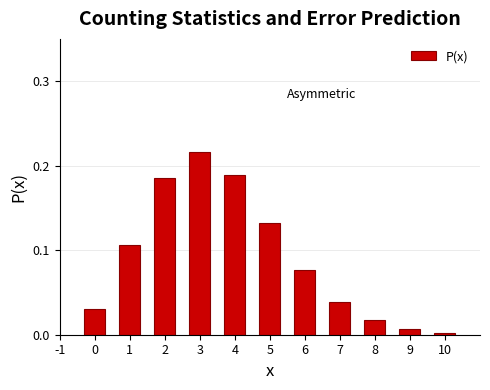

Between 4 and 6, which is larger?

4